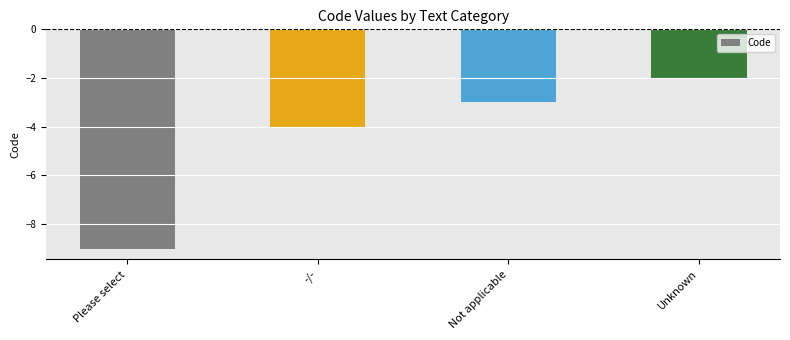

What is the label of the 2nd bar from the right?

Not applicable